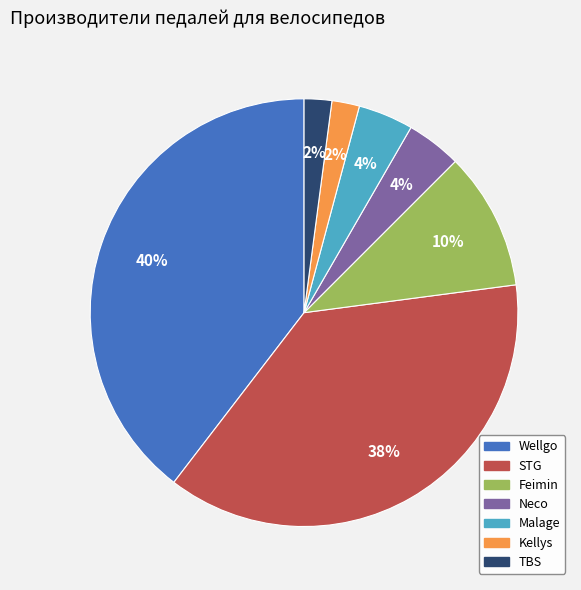

What percentage is the Wellgo slice, to the nearest percent?

40%